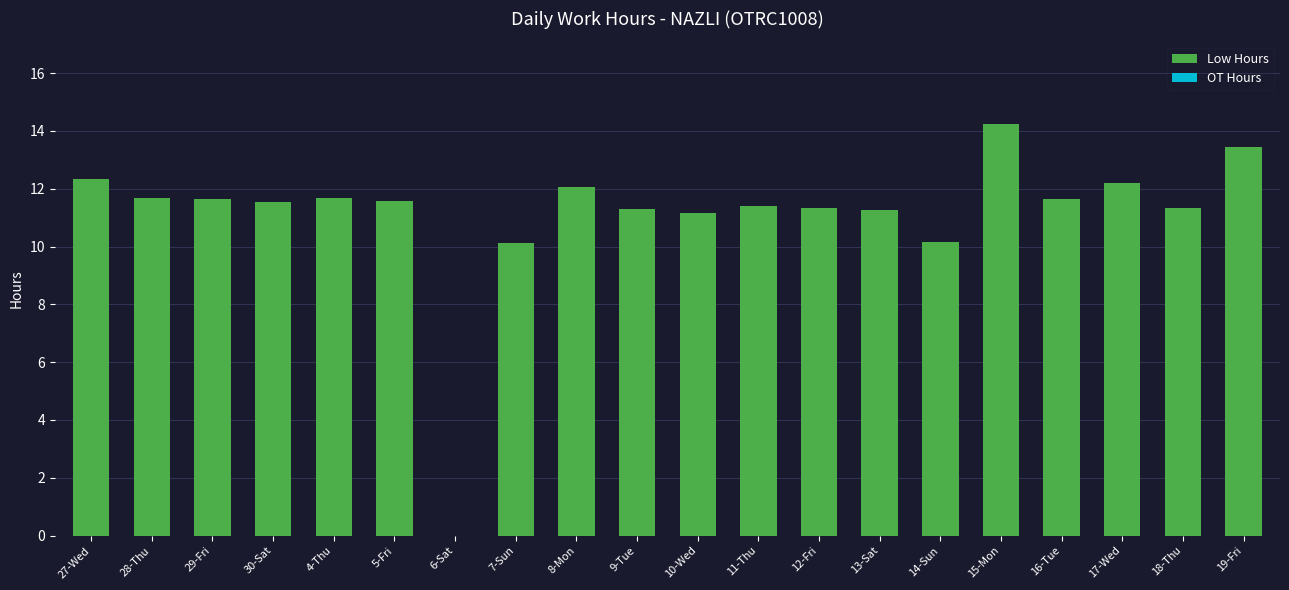

What is the approximate value at 18-Thu?

11.3